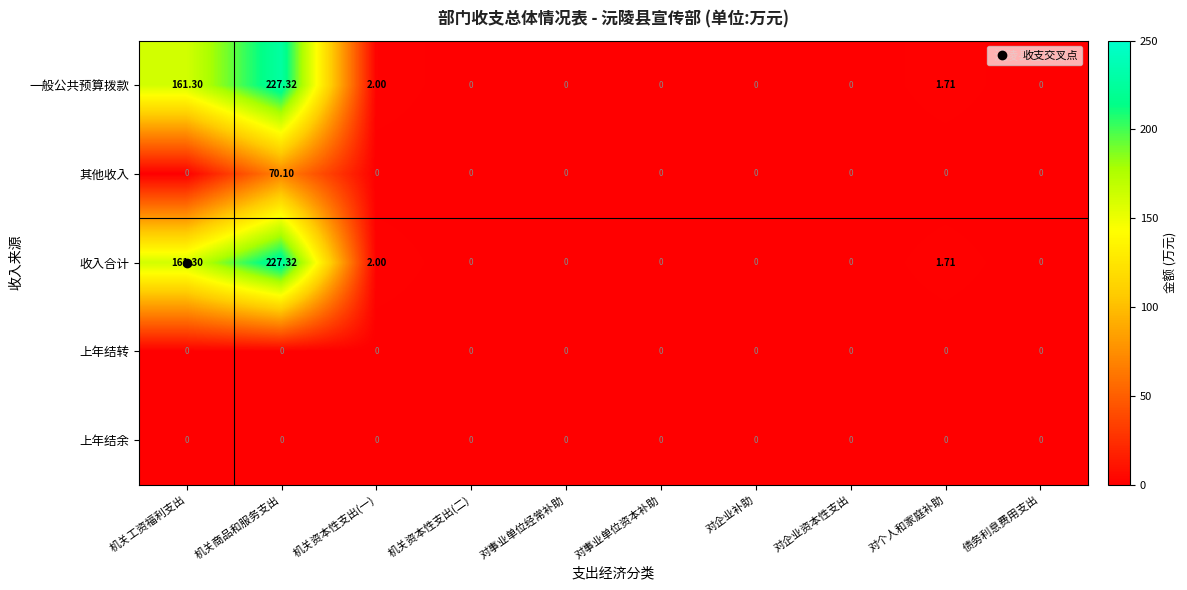

Which category has the highest value in the 收入合计 series?

机关商品和服务支出